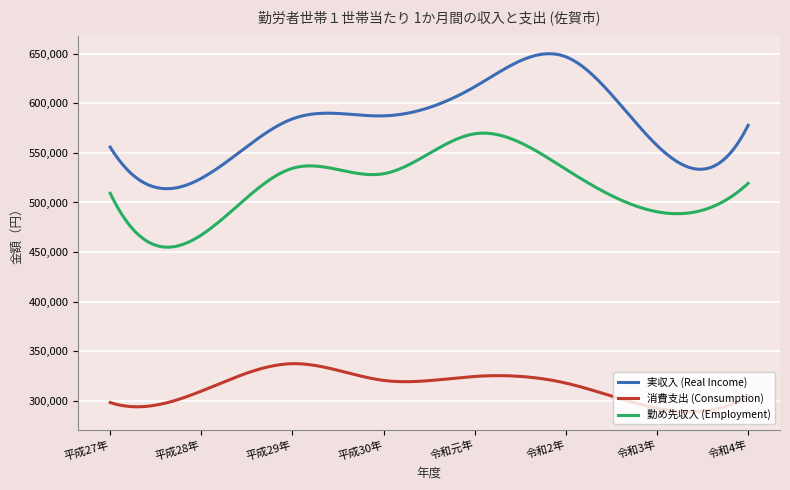

Which series has the largest range (max minus min)?

実収入 (Real Income)